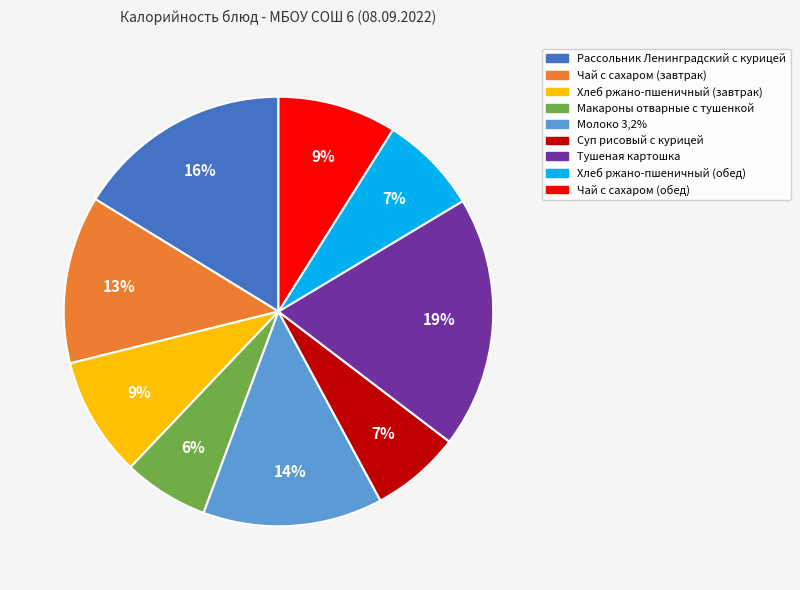

The Макароны отварные с тушенкой slice represents 6% of the pie. True or false?

True